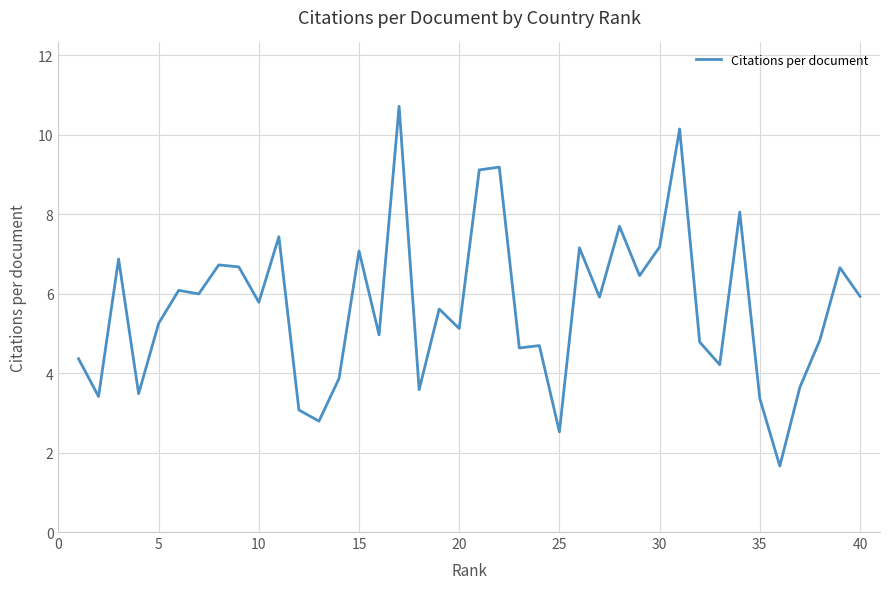

What is the minimum value shown in the chart?

1.7